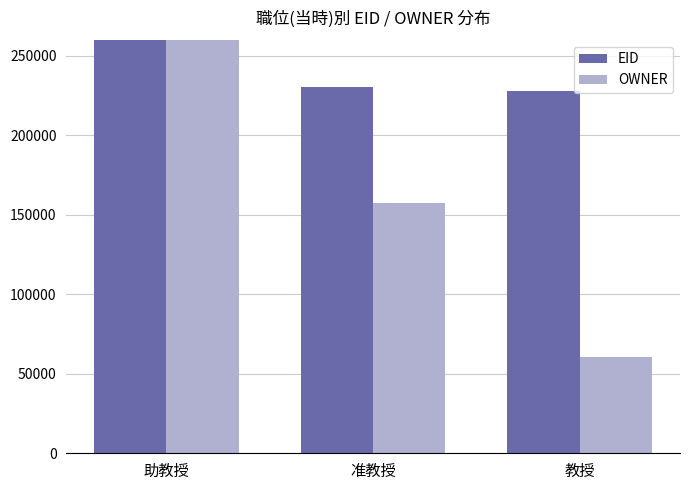

What is the smallest value displayed?

60308